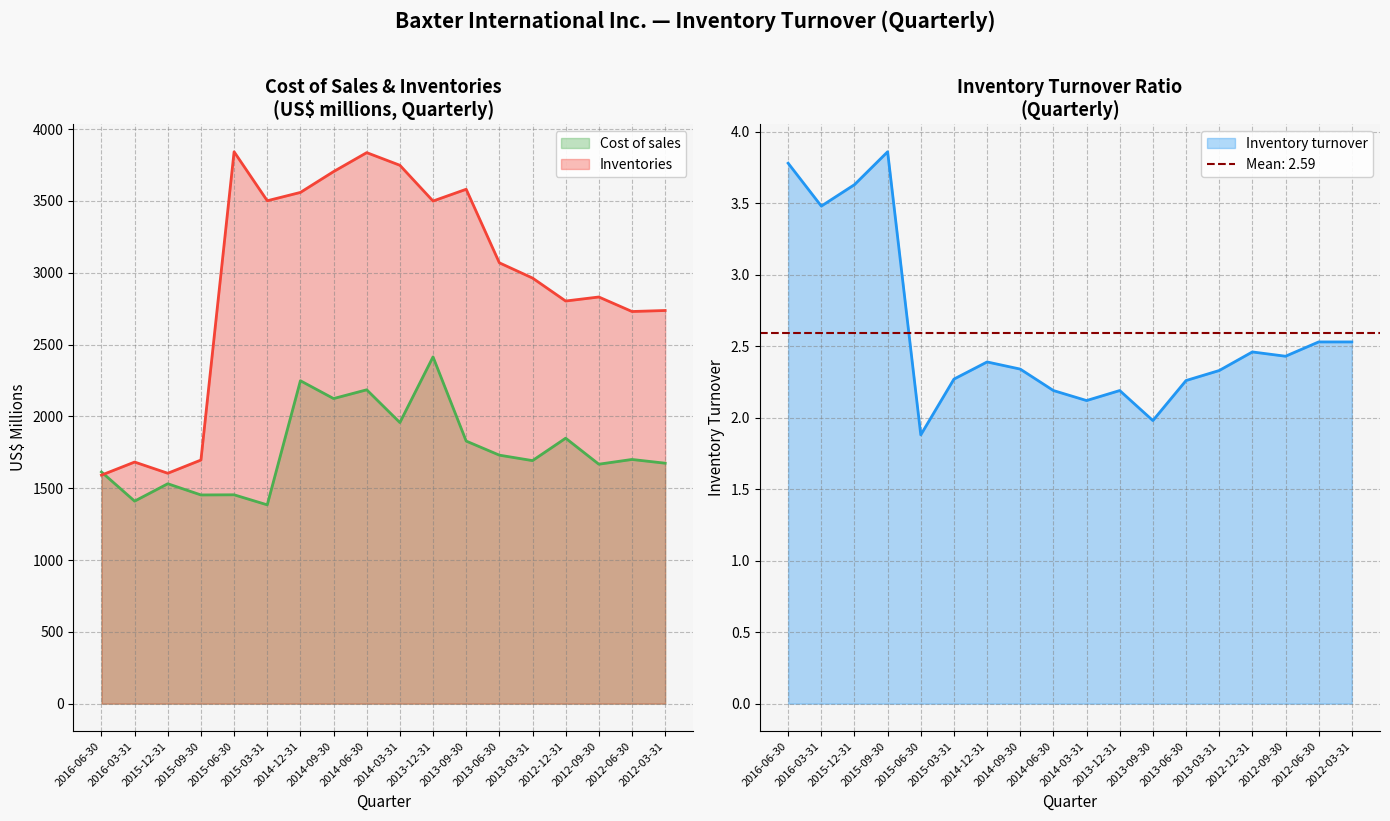

True or false: Cost of sales has more than 0 interior local peaks.

True